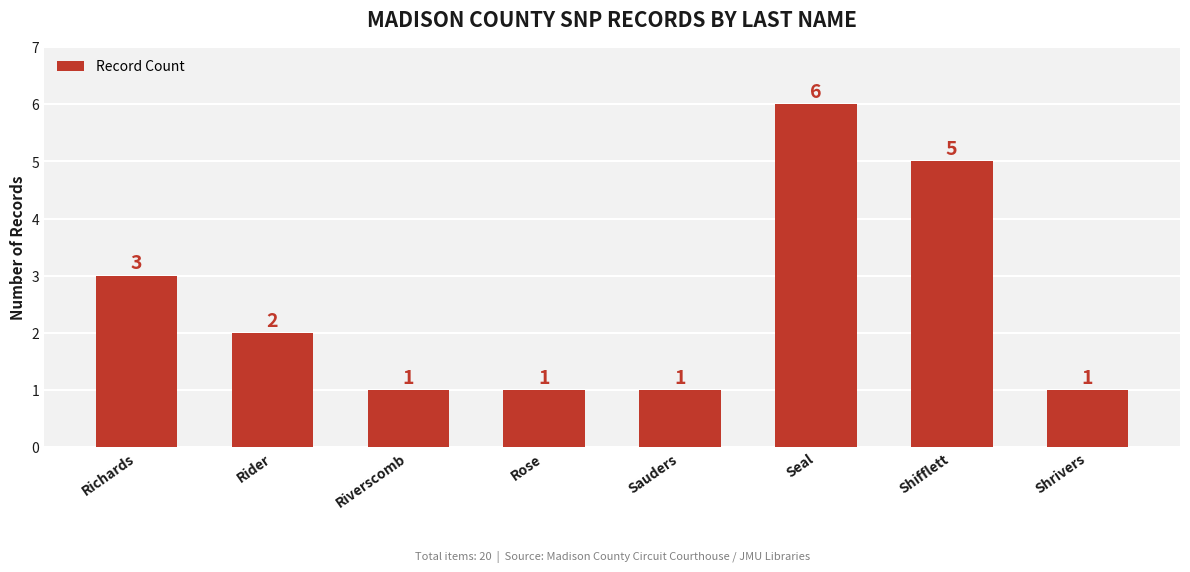

At which label is the value closest to 3?

Richards